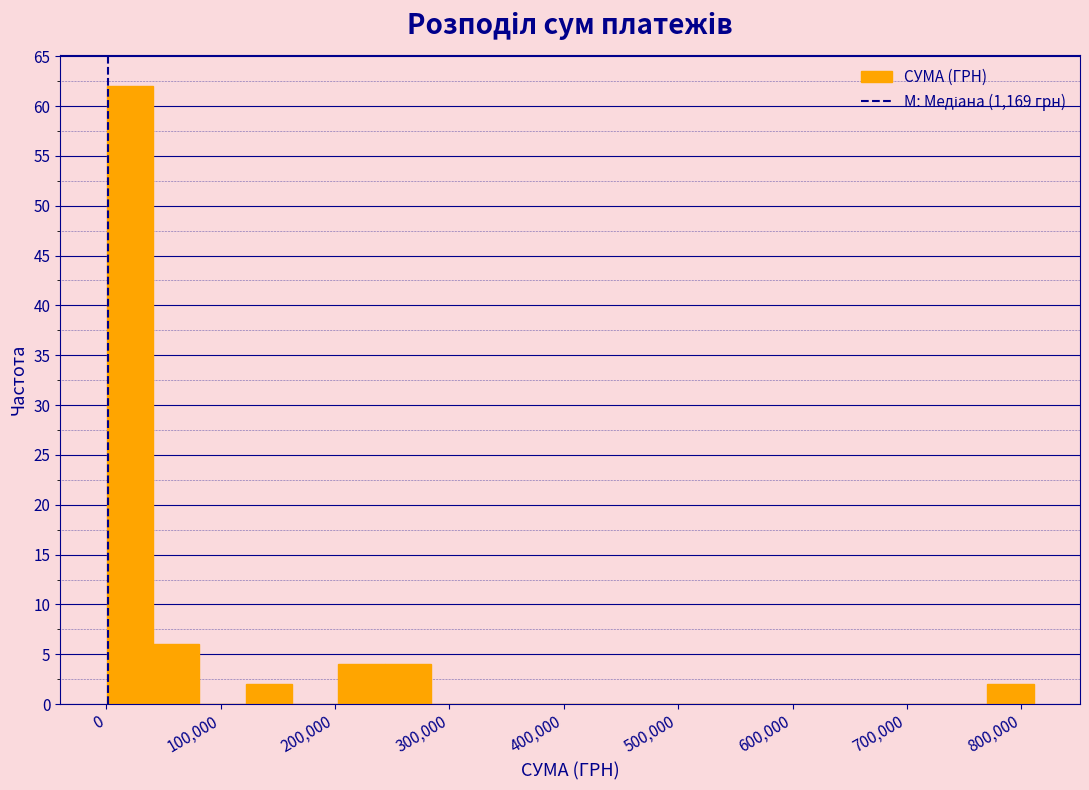

Which range on the x-axis has the tallest bar?

0 to 40000